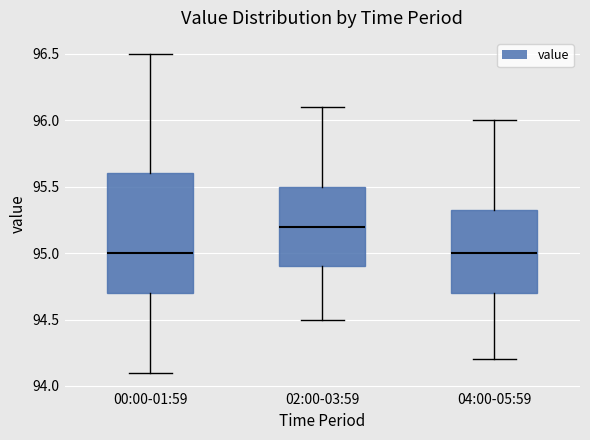

Where does the median line of the box for 04:00-05:59 sit on the y-axis? The values are not printed on the chart, so give them approximately, as read against the axis.

95.00